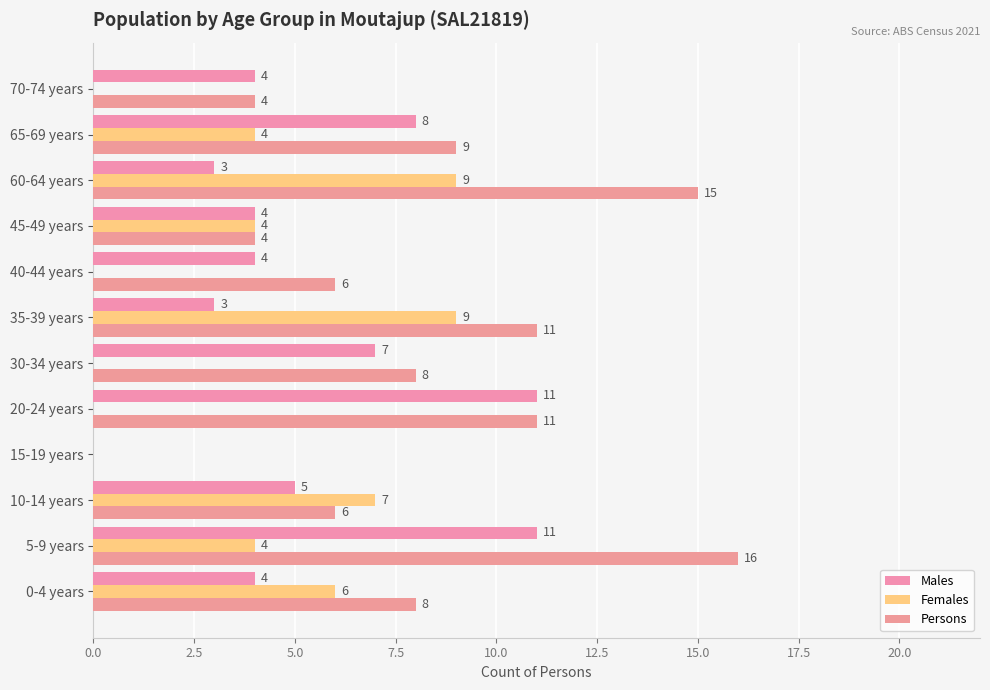

Count the Females values in the range 0 to 7.

10